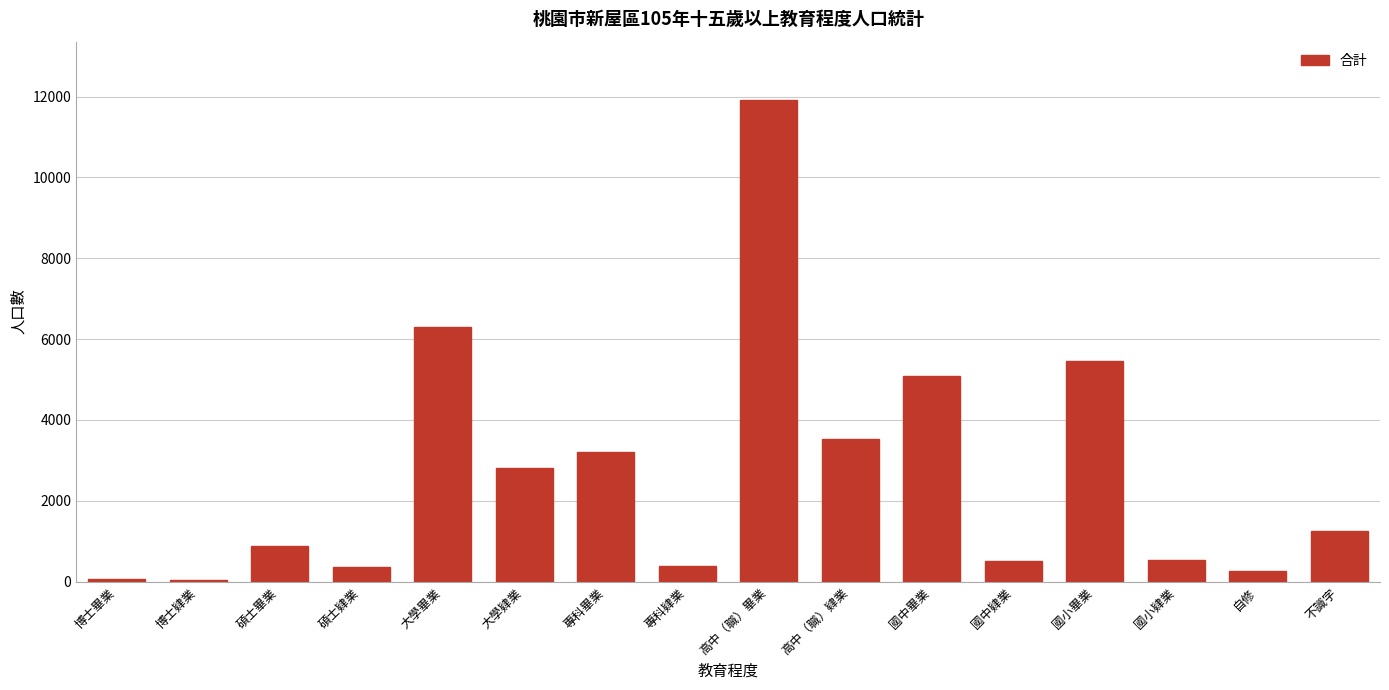

What is the ratio of the value at 國中肄業 to the value at 碩士肄業?

1.5